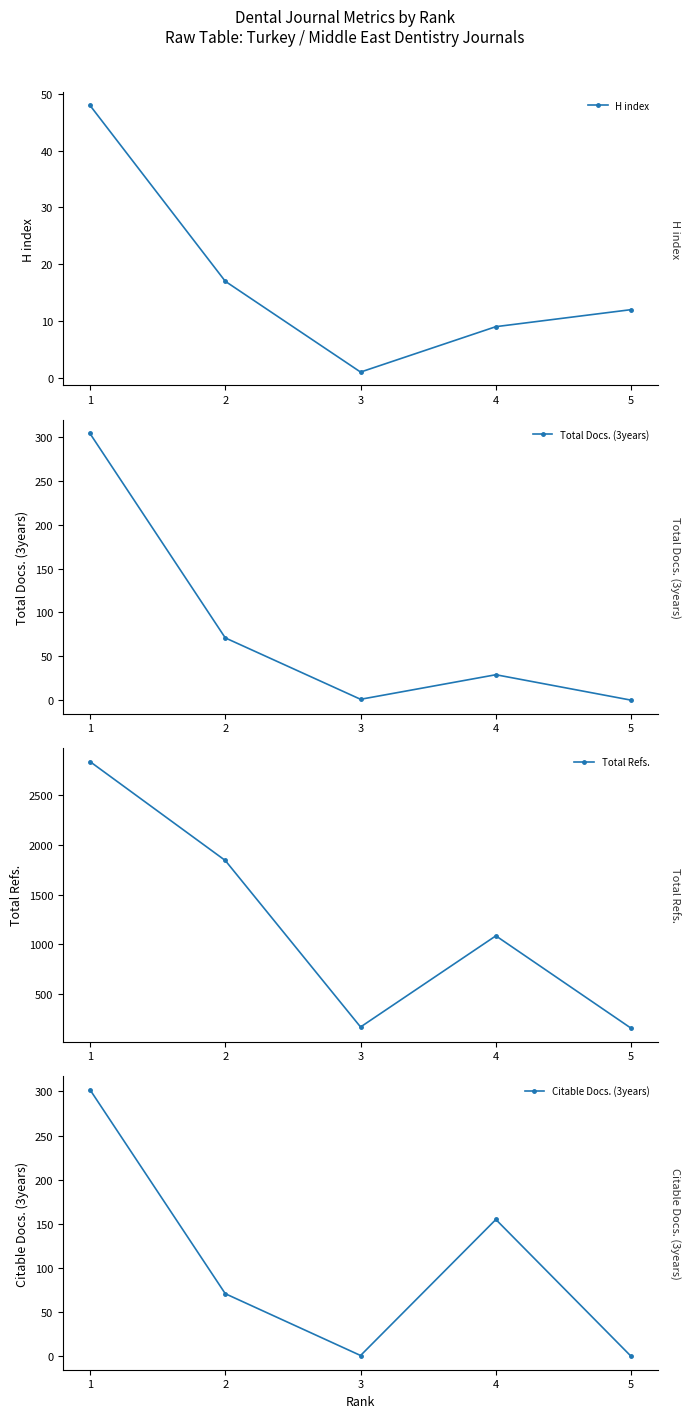

How many data points in Citable Docs. (3years) are above 71?

2